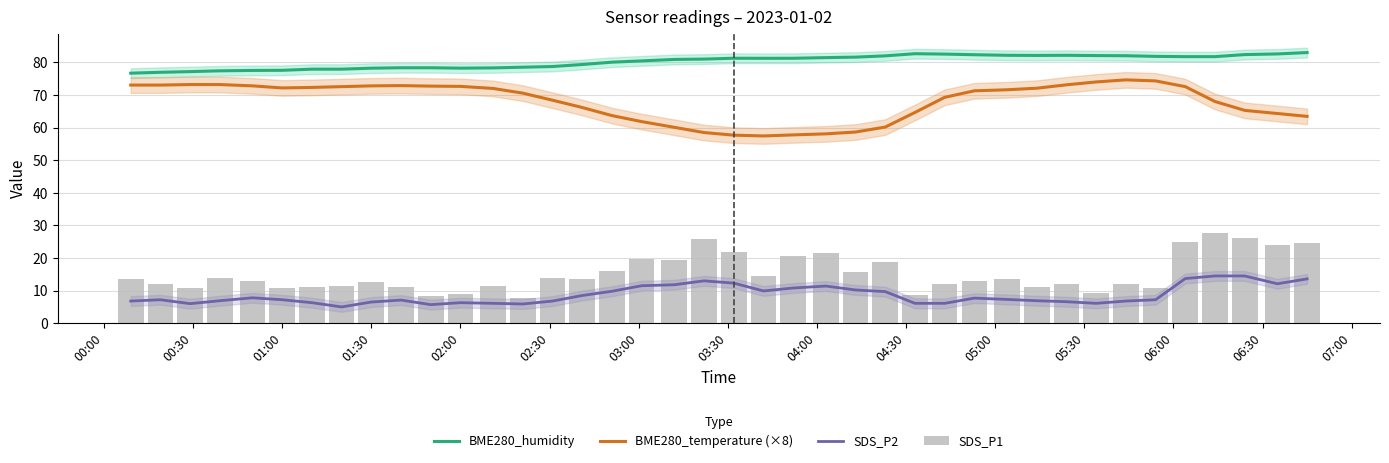

What is the spread (max minus min) of values at 01:30?

71.7